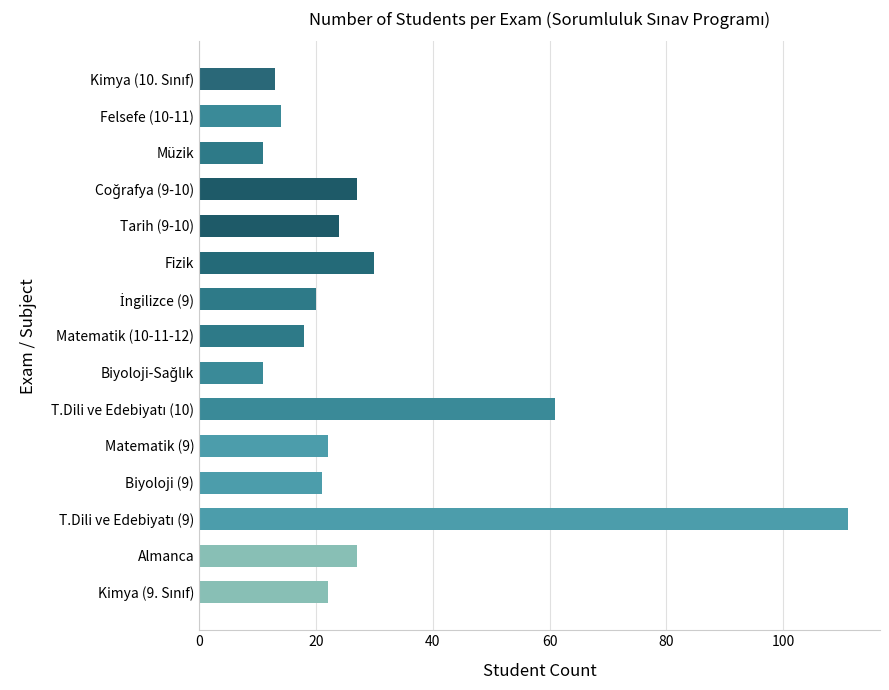

Approximately how many times larger is the value at Felsefe (10-11) compared to Matematik (9)?

0.6